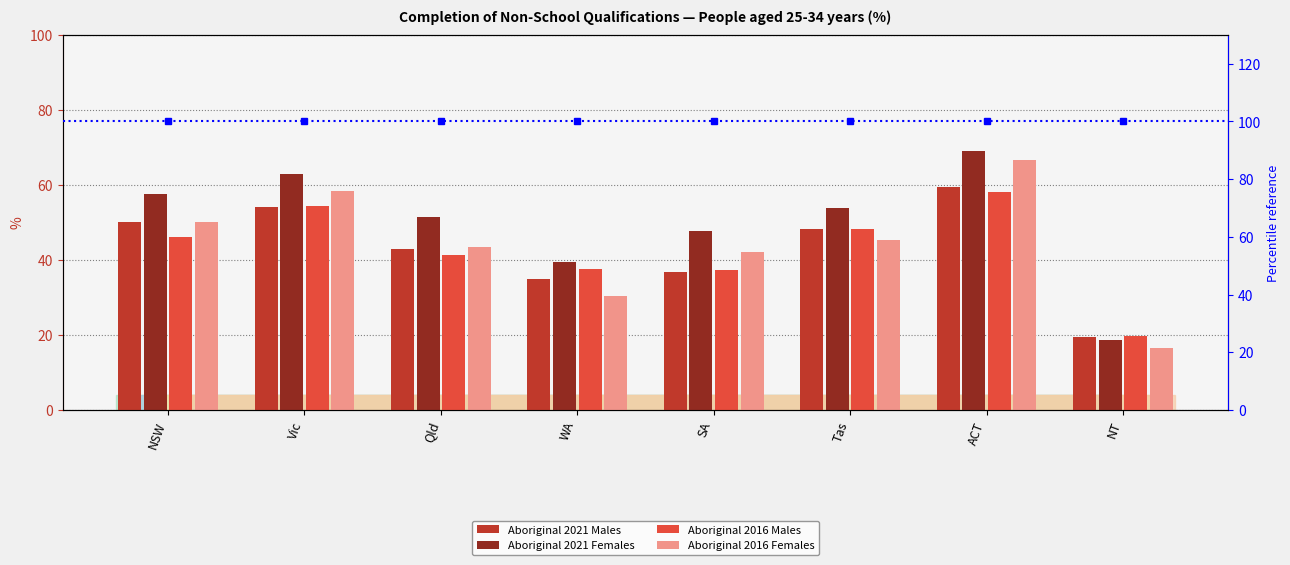

Which has a higher value, SA or NSW?

NSW